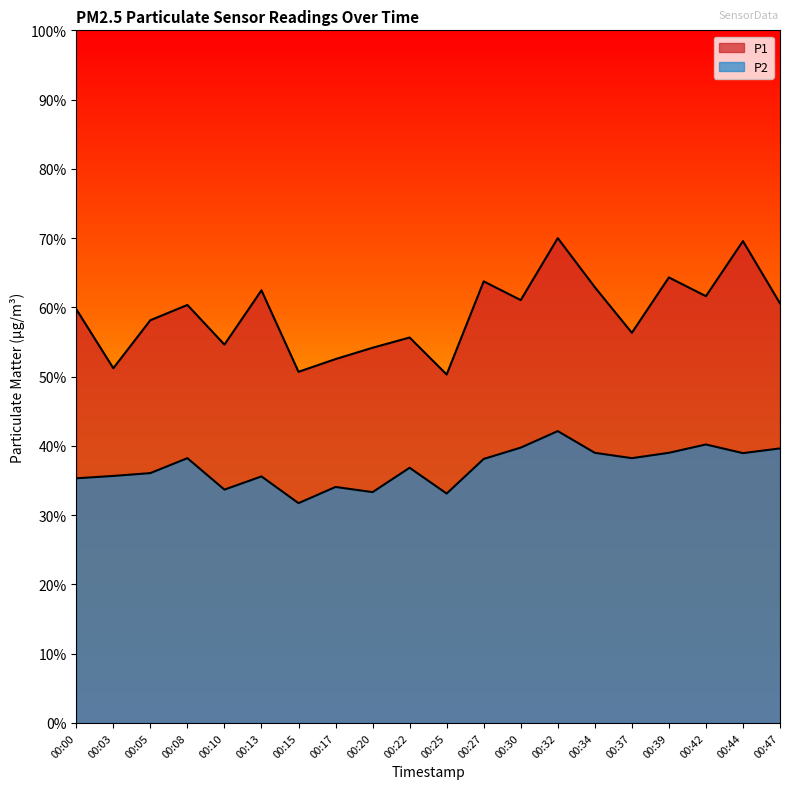

Which has a higher value, 00:32 or 00:27?

00:32